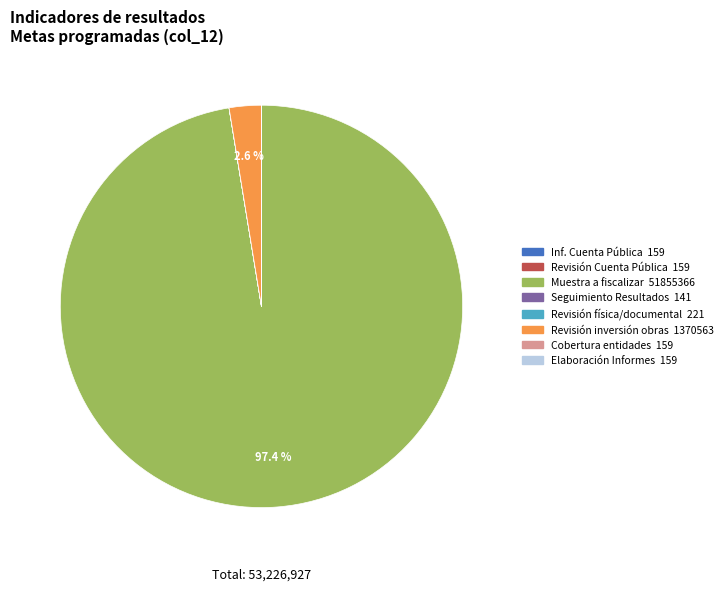

Is there a majority slice in this chart?

Yes